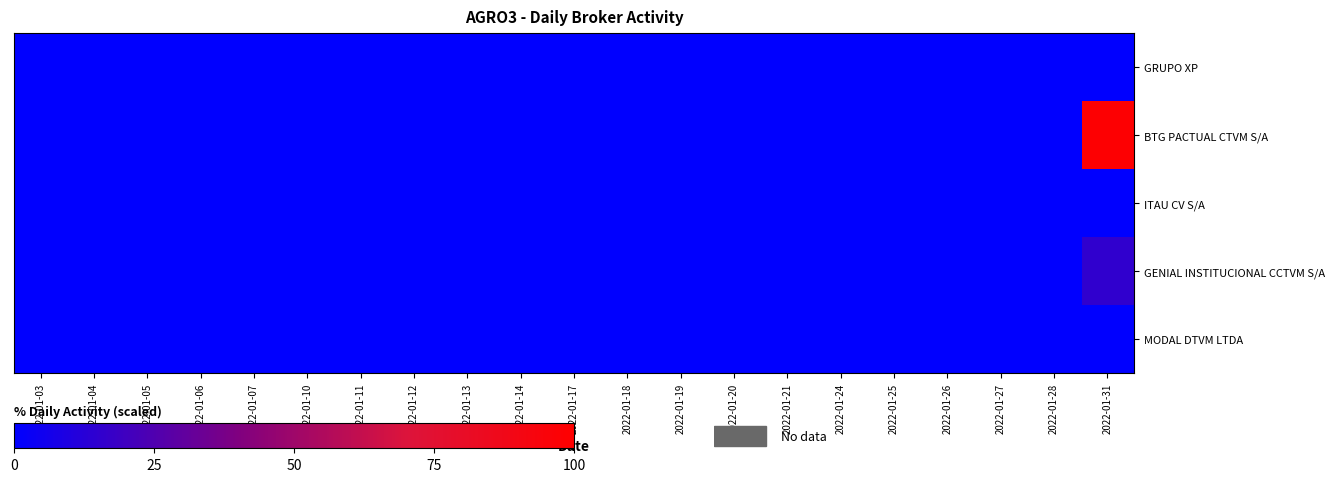

How many categories are shown in the chart?

21